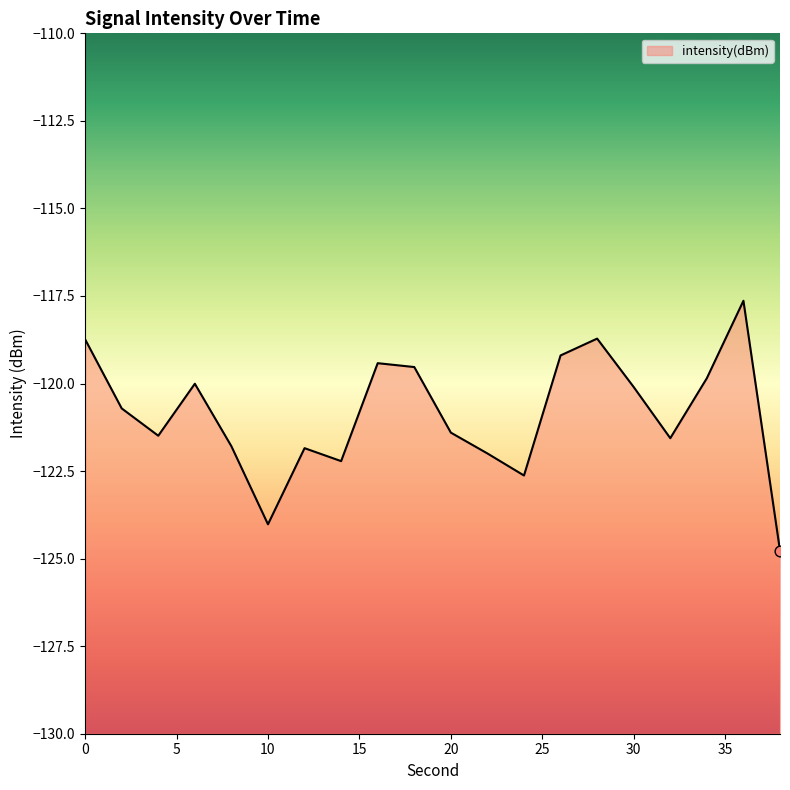

Between 6 and 10, which is larger?

6